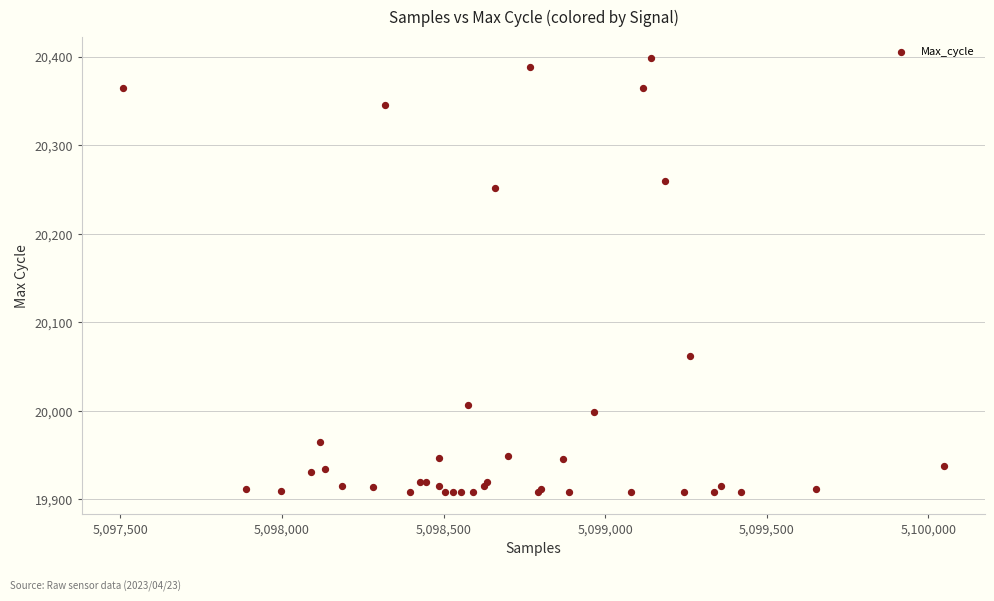

What Y value in the scatter plot is closest to 20153?

20062